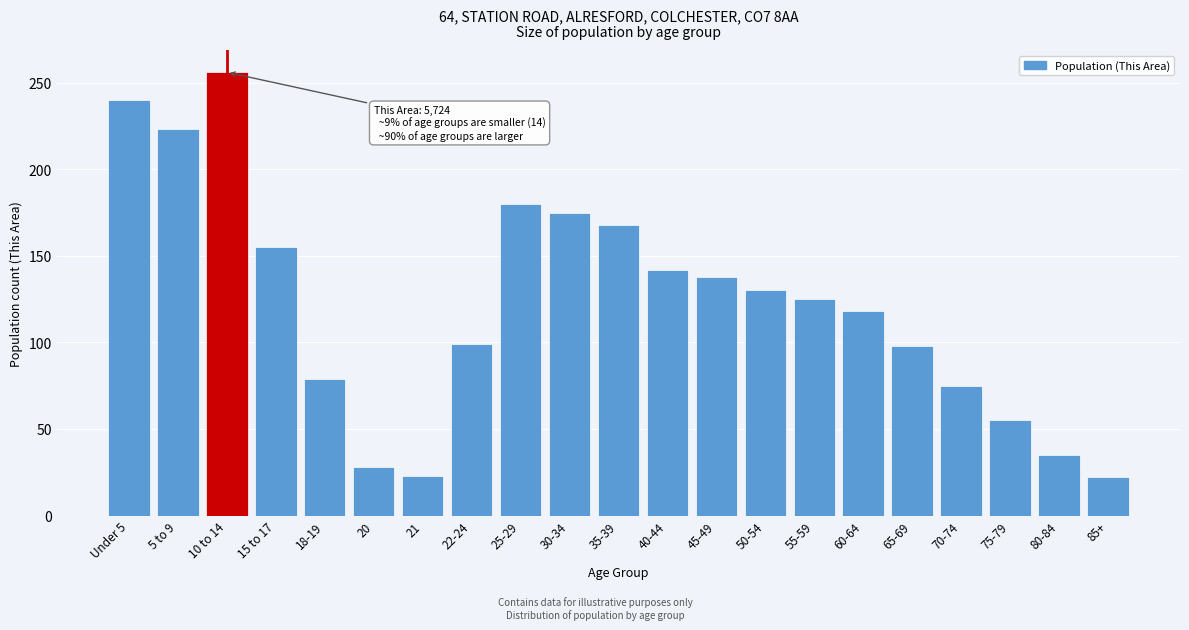

What is the change in value from 5 to 9 to 10 to 14?

+33